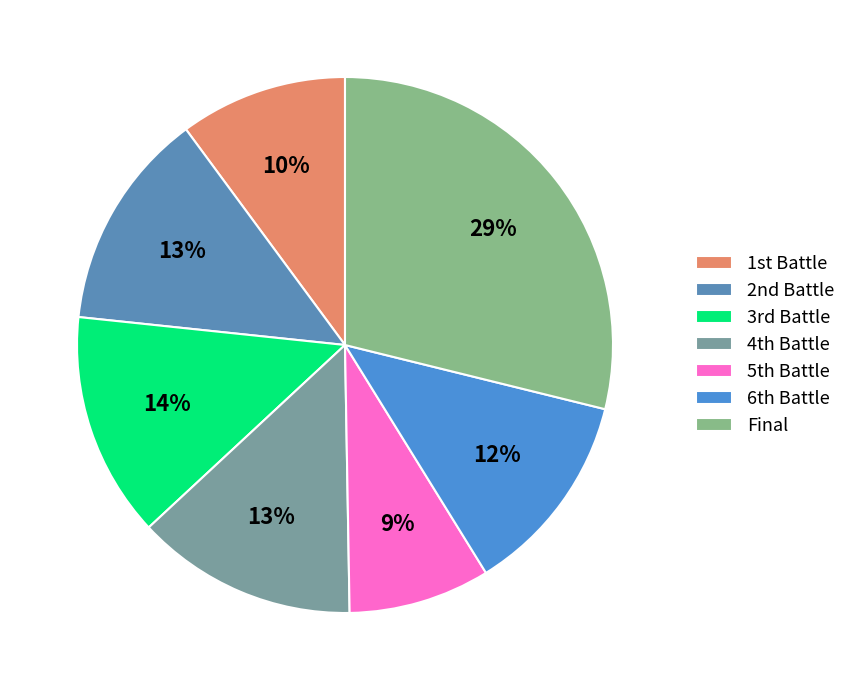

Which category has the smallest portion of the pie?

5th Battle